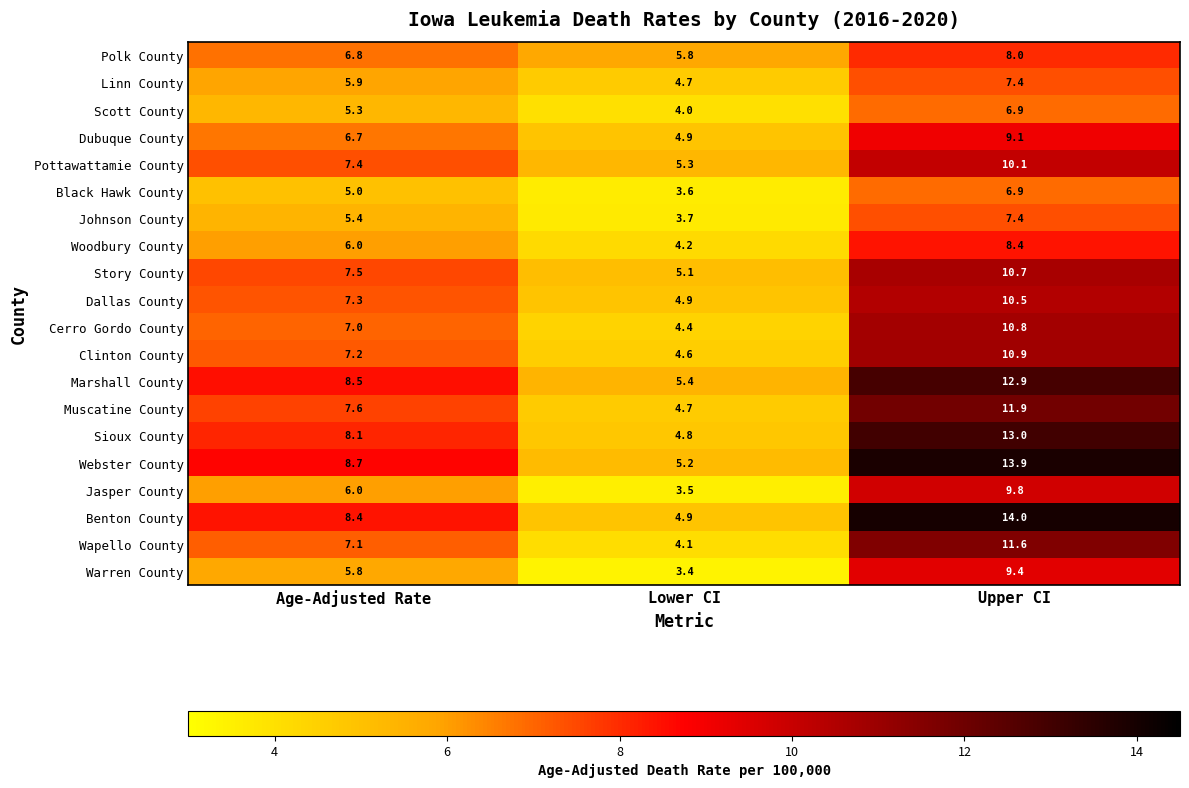

Count the number of categories in the chart.

3